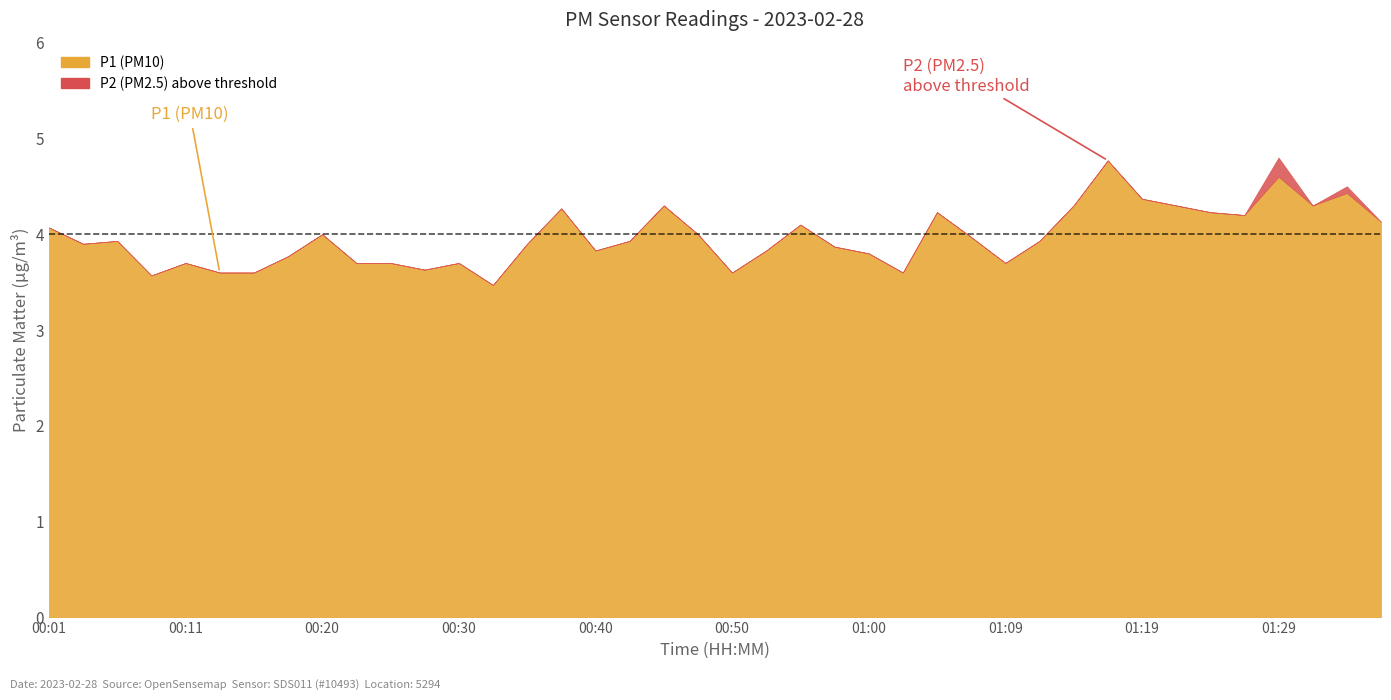

True or false: P1 and P2 intersect in this chart.

False